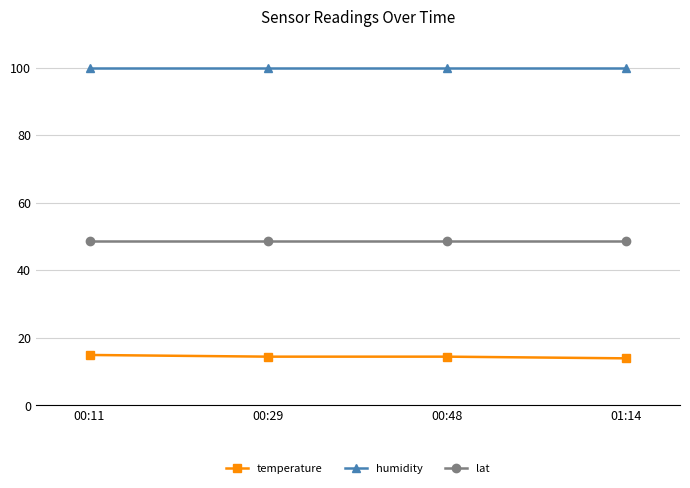

True or false: lat and temperature intersect in this chart.

False